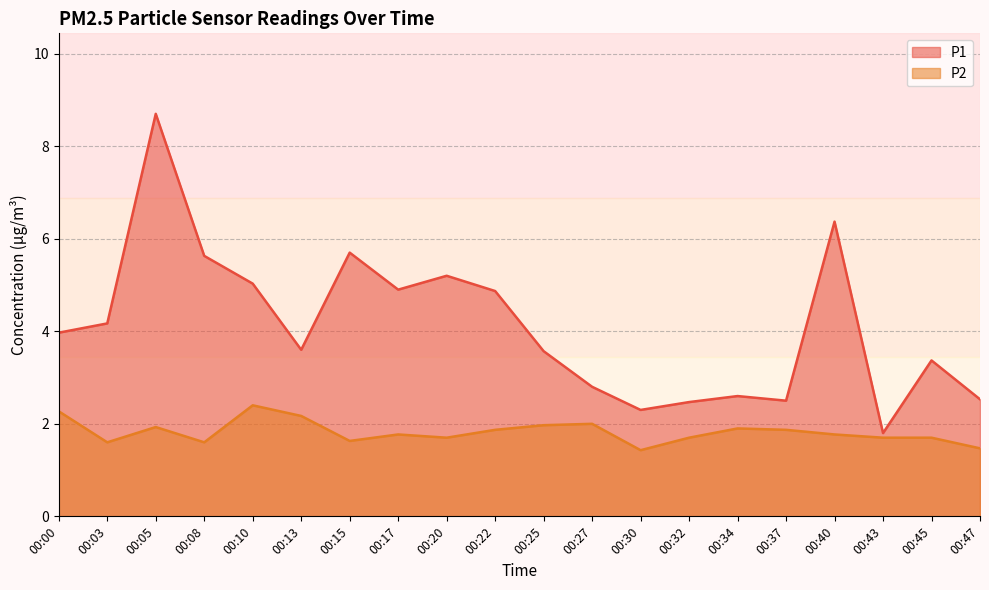

Reading left to right, extract all data points from this chart.

P1: 00:00=4.0	00:03=4.2	00:05=8.7	00:08=5.6	00:10=5.0	00:13=3.6	00:15=5.7	00:17=4.9	00:20=5.2	00:22=4.9	00:25=3.6	00:27=2.8	00:30=2.3	00:32=2.5	00:34=2.6	00:37=2.5	00:40=6.4	00:43=1.8	00:45=3.4	00:47=2.5
P2: 00:00=2.3	00:03=1.6	00:05=1.9	00:08=1.6	00:10=2.4	00:13=2.2	00:15=1.6	00:17=1.8	00:20=1.7	00:22=1.9	00:25=2.0	00:27=2.0	00:30=1.4	00:32=1.7	00:34=1.9	00:37=1.9	00:40=1.8	00:43=1.7	00:45=1.7	00:47=1.5